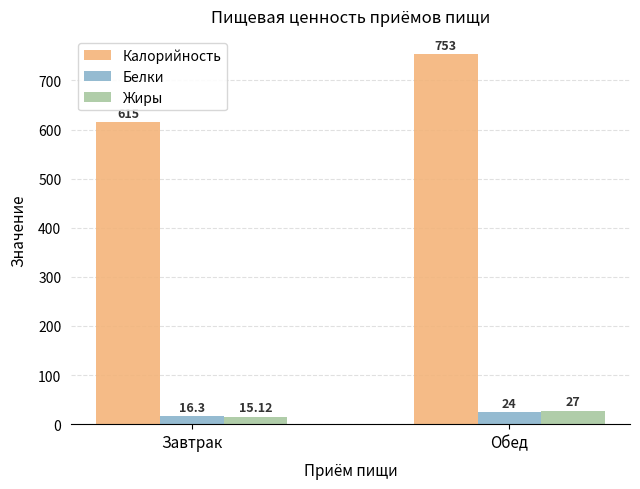

What is the sum of all Белки values?

40.3